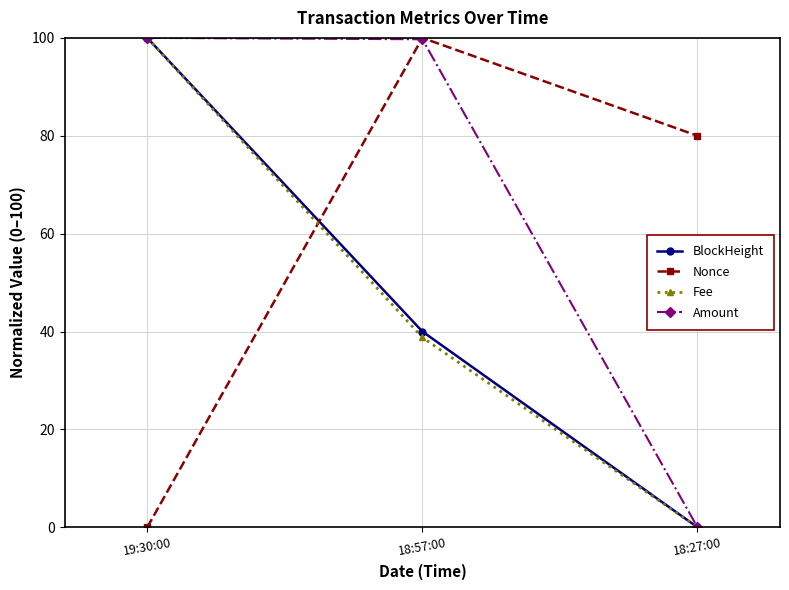

Which category has the lowest value in the Fee series?

18:27:00